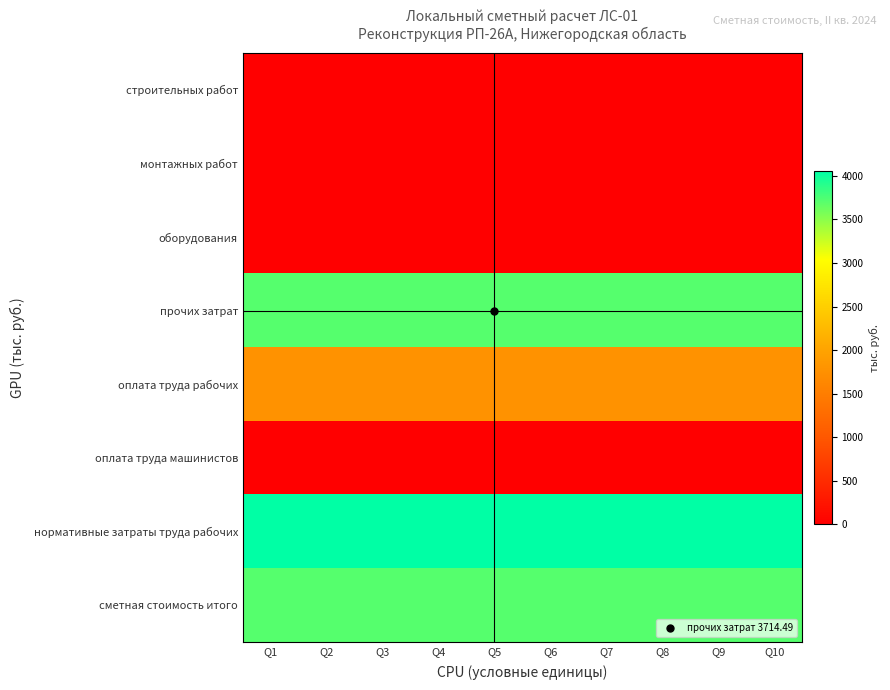

What is the spread (max minus min) of values at Q6?

4057.4